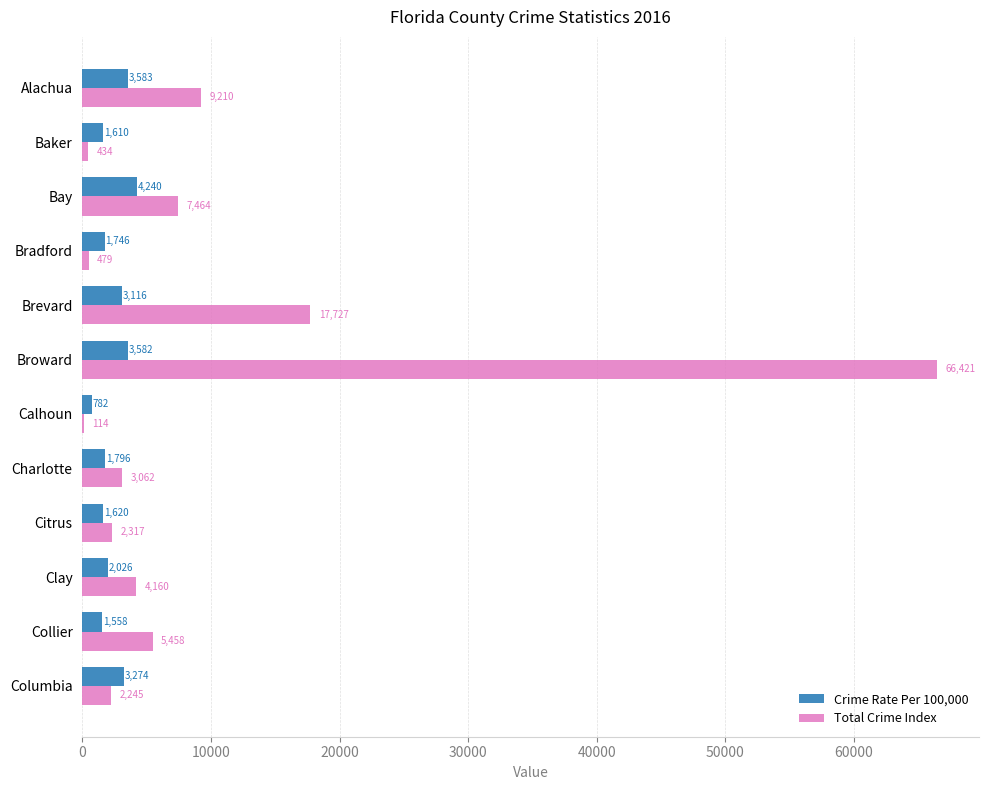

The Total Crime Index series shows 114.0 at Calhoun. True or false?

True